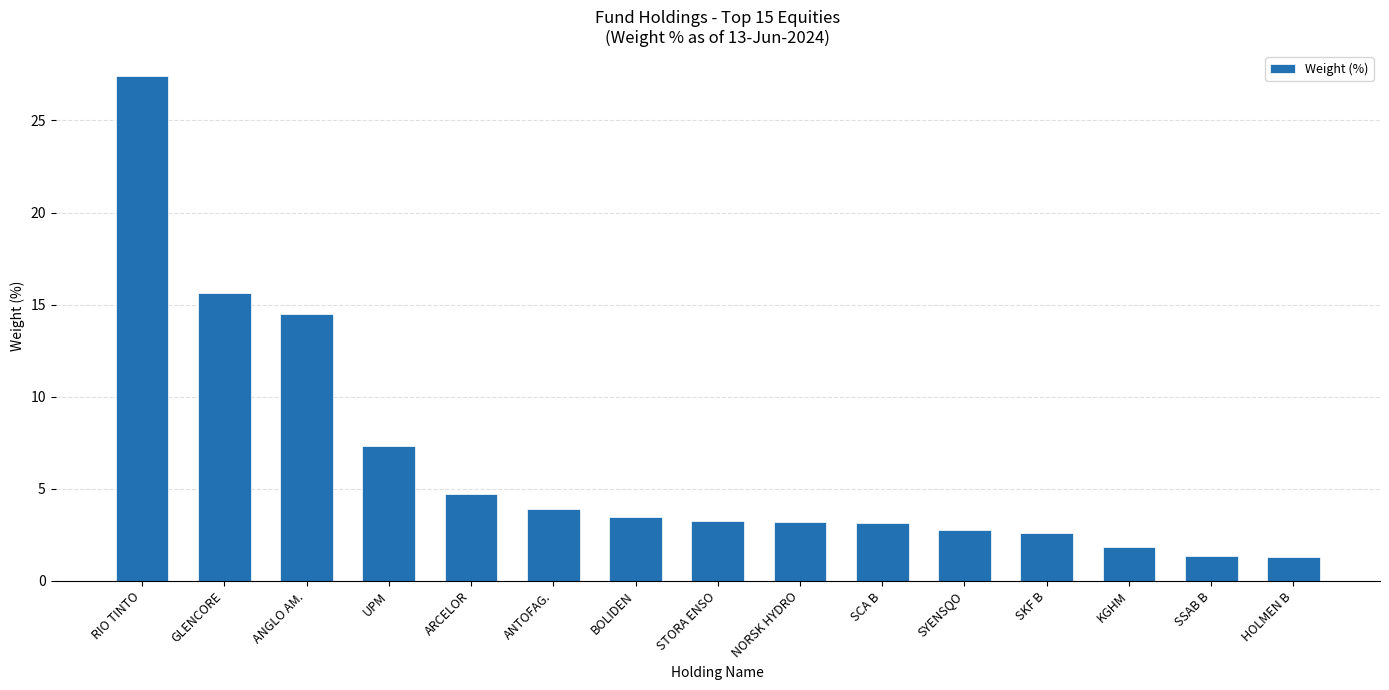

The chart shows a value of 5.8 at BOLIDEN. True or false?

False